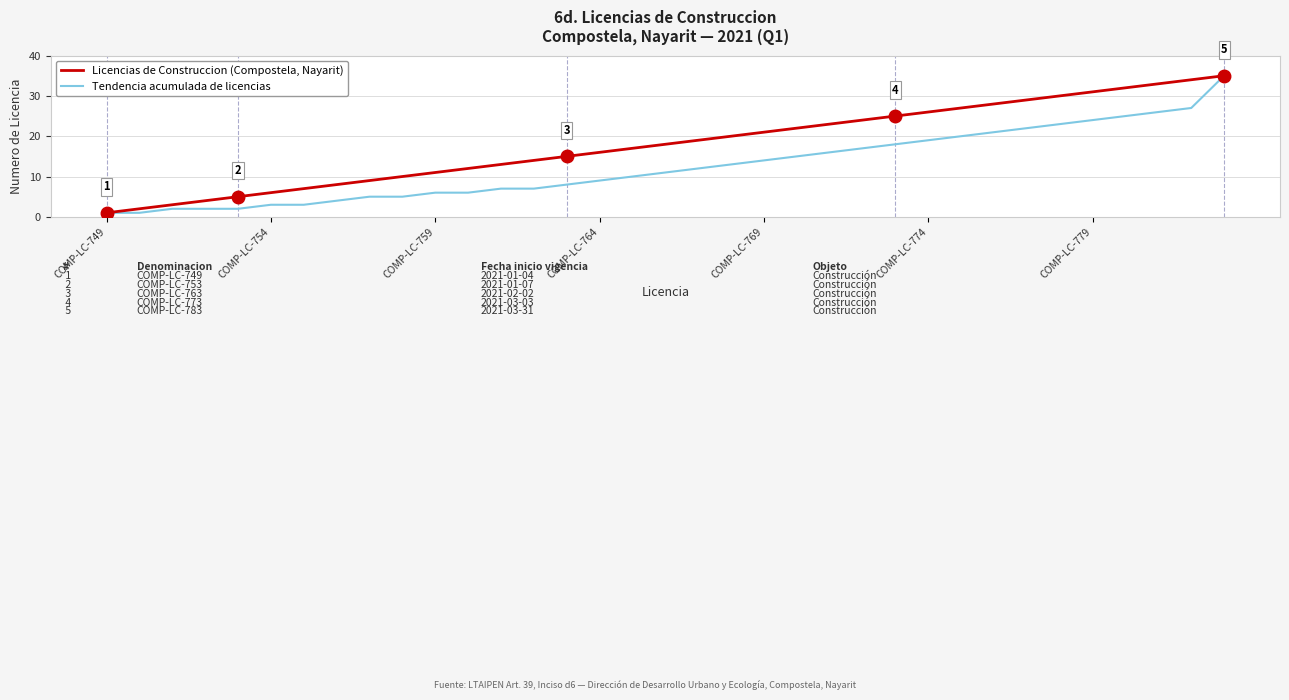

Count the number of categories in the chart.

35